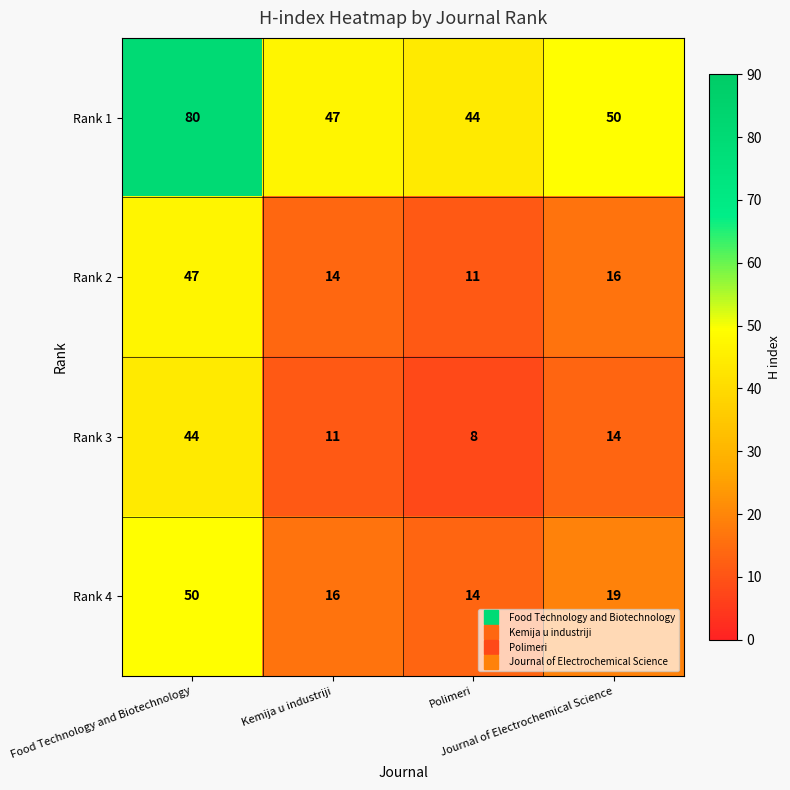

How many series are shown in this chart?

4